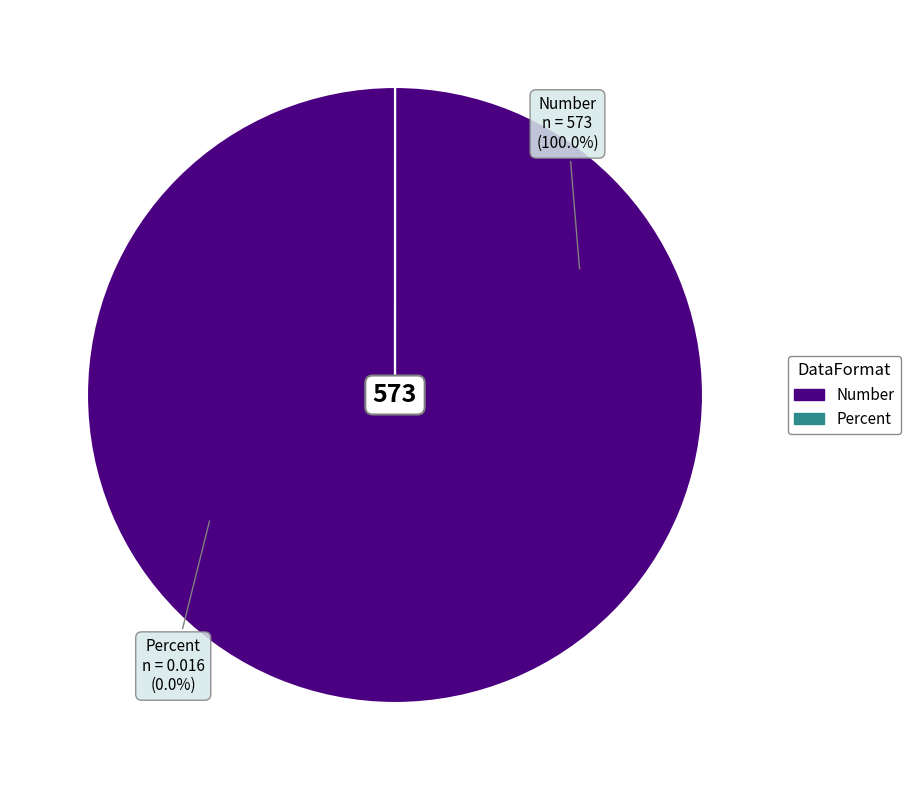

The Percent slice represents 8% of the pie. True or false?

False